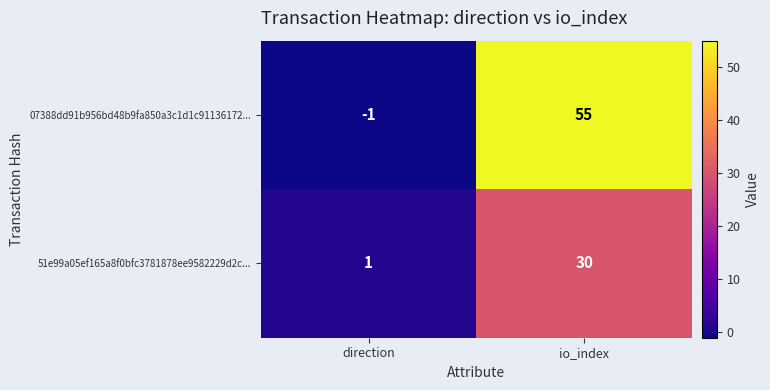

The value of 51e99a05ef165a8f0bfc3781878ee9582229d2c... at io_index is 21. True or false?

False